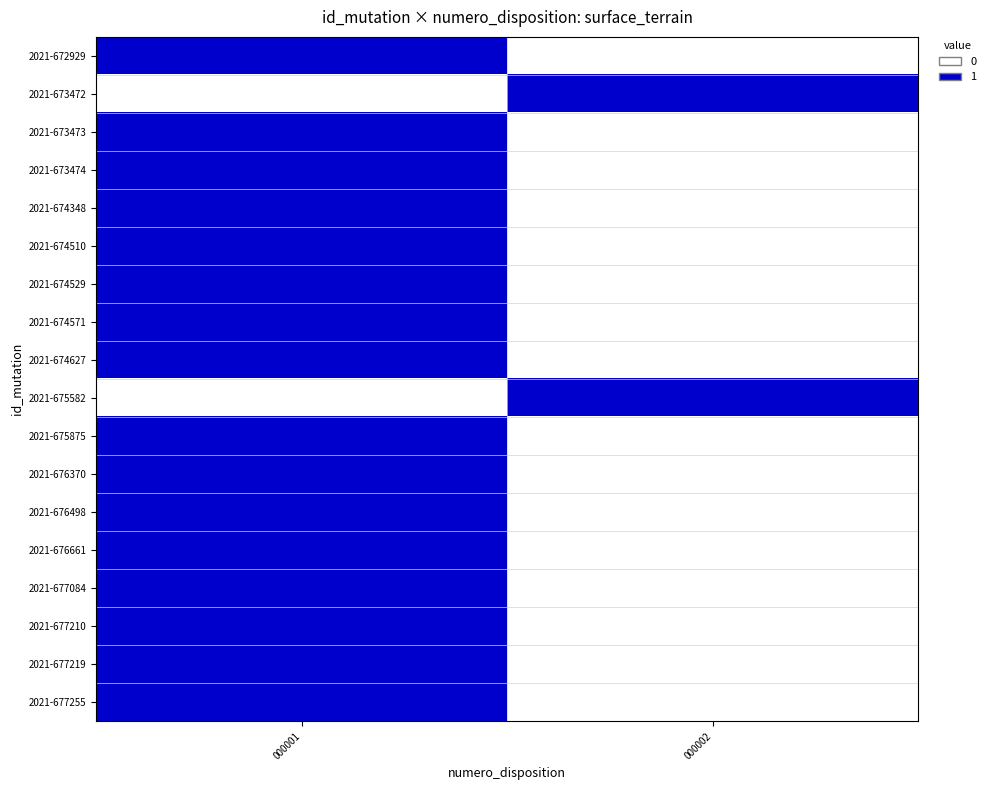

Rank the series at 000001 from highest to lowest value.

2021-672929, 2021-673473, 2021-673474, 2021-674348, 2021-674510, 2021-674529, 2021-674571, 2021-674627, 2021-675875, 2021-676370, 2021-676498, 2021-676661, 2021-677084, 2021-677210, 2021-677219, 2021-677255, 2021-673472, 2021-675582